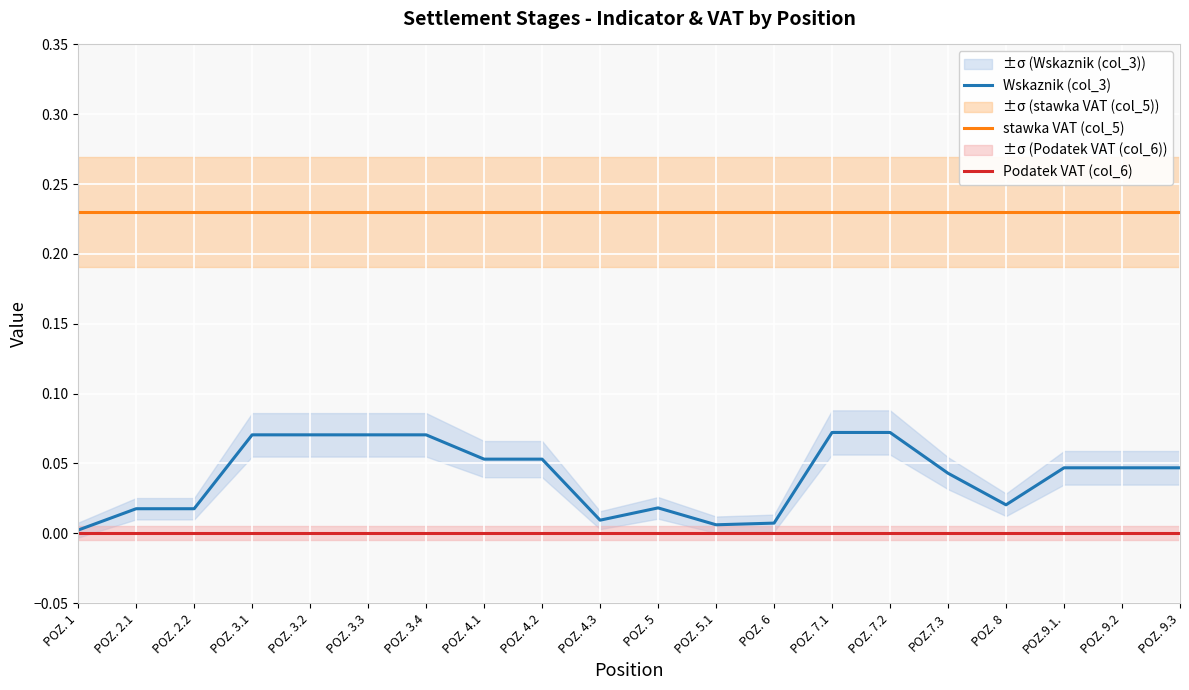

At how many categories does at least one series exceed 0?

20